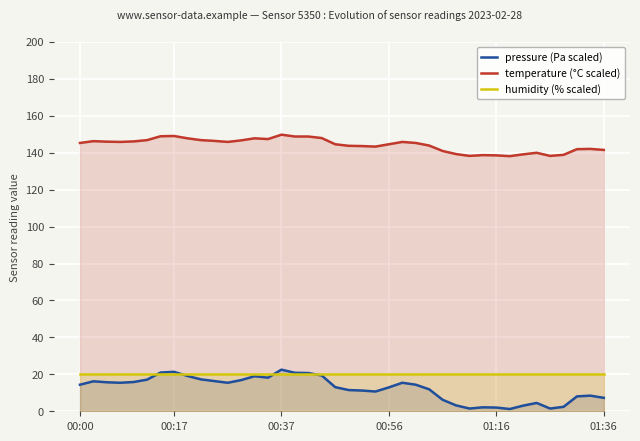

Where is pressure (Pa scaled) nearest to the value 11?

21